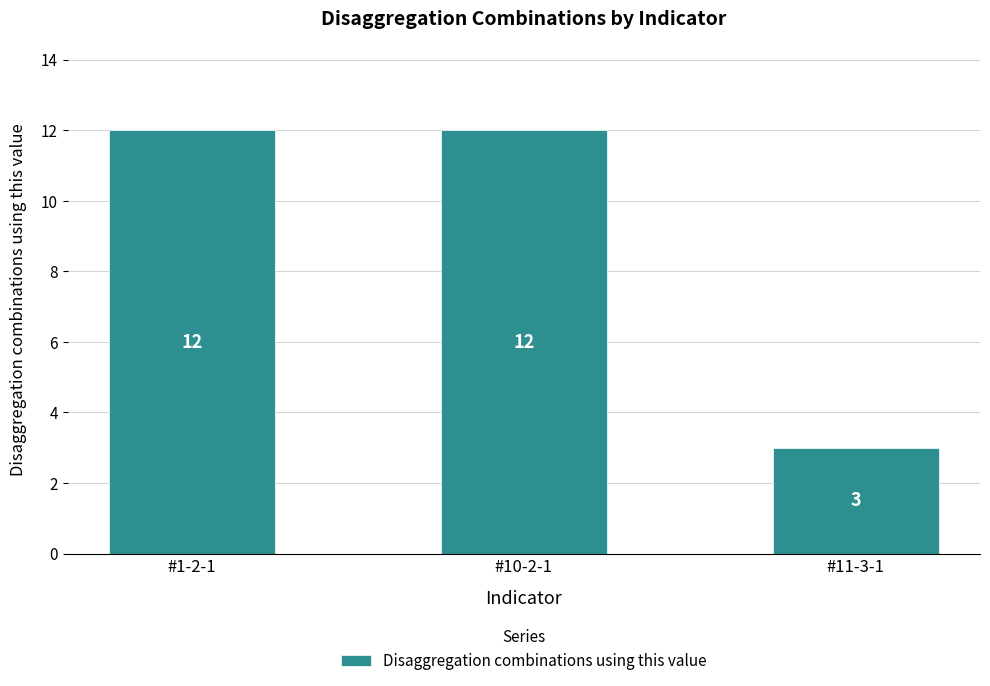

What is the greatest value displayed?

12